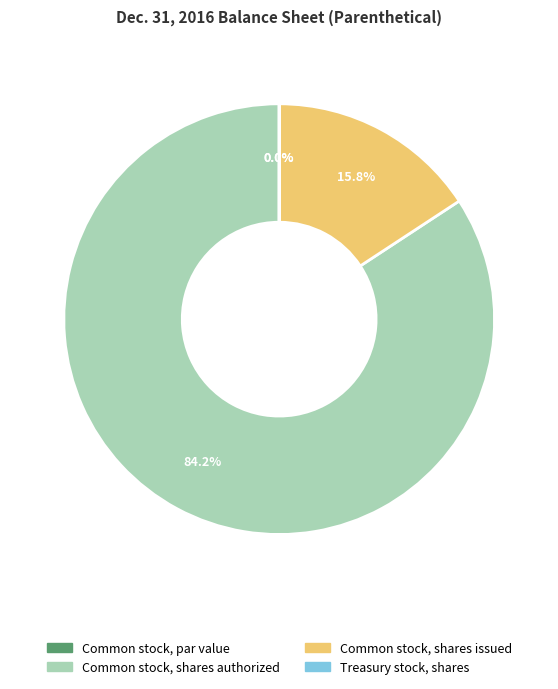

How many segments does this pie chart have?

4